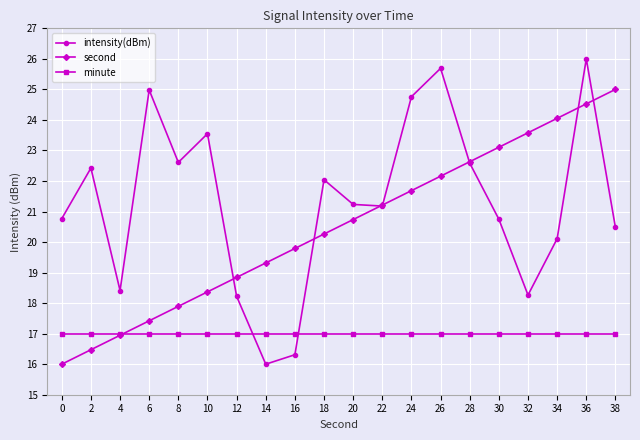

After their last crossing, which series has the higher values: minute or second?

second